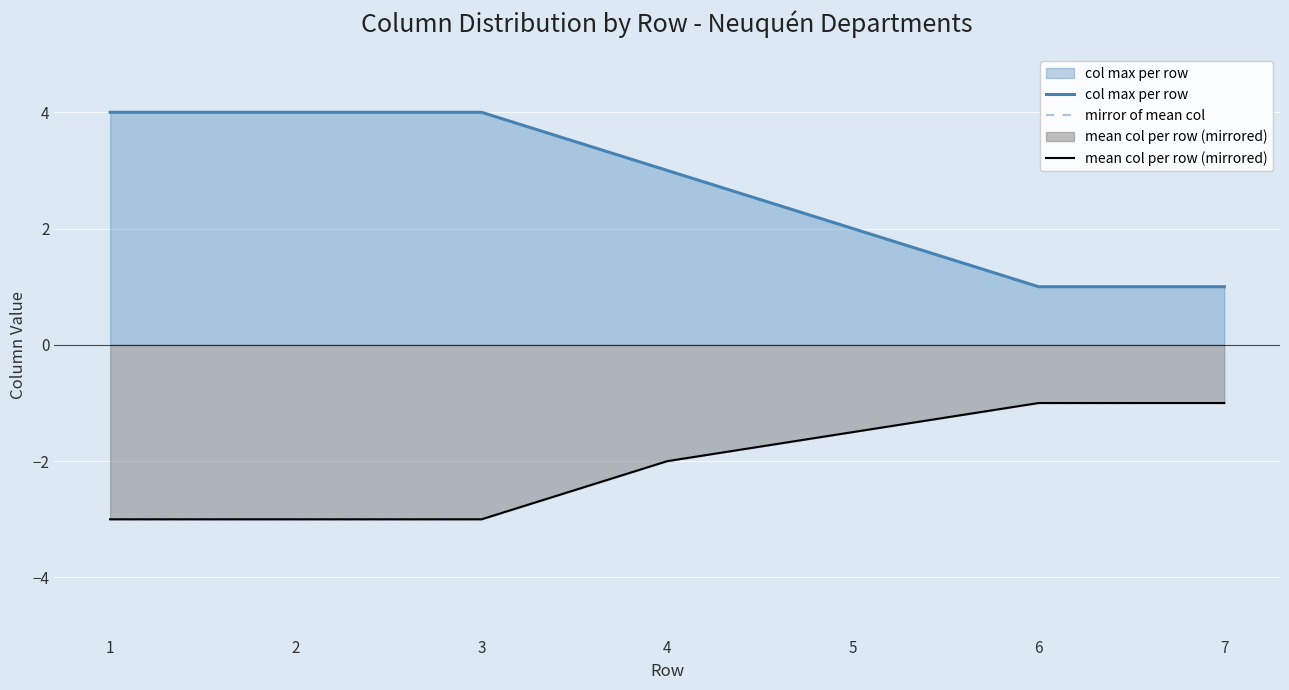

What is the total value across all series at 2?

-2.0